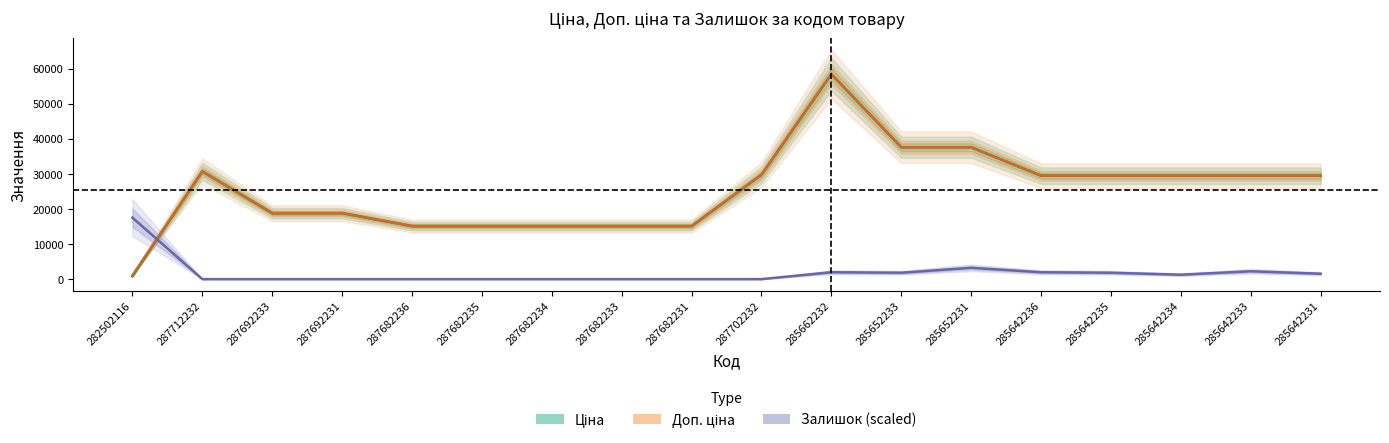

At which label is Доп. ціна closest to 29767?

287702232